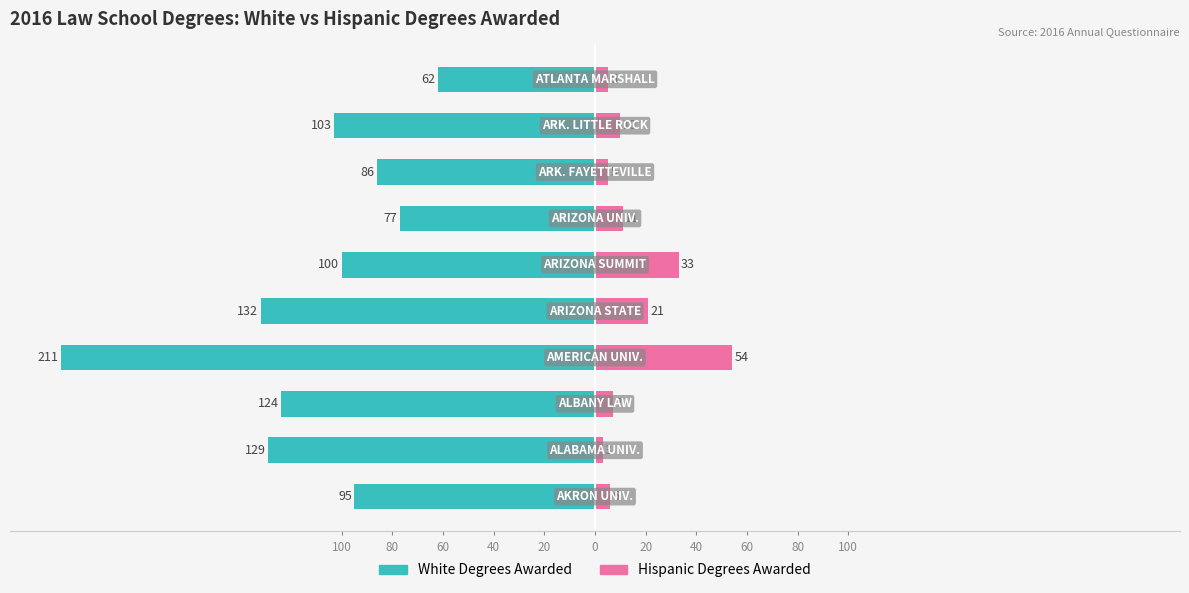

Is it true that Hispanic Degrees Awarded equals 2 at 60?

False